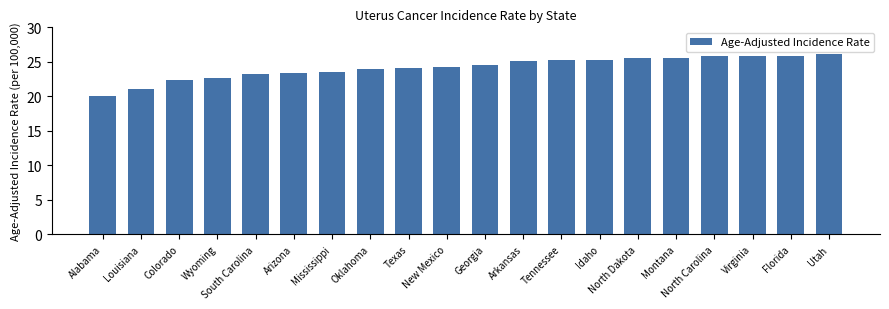

Are the bars horizontal?

No